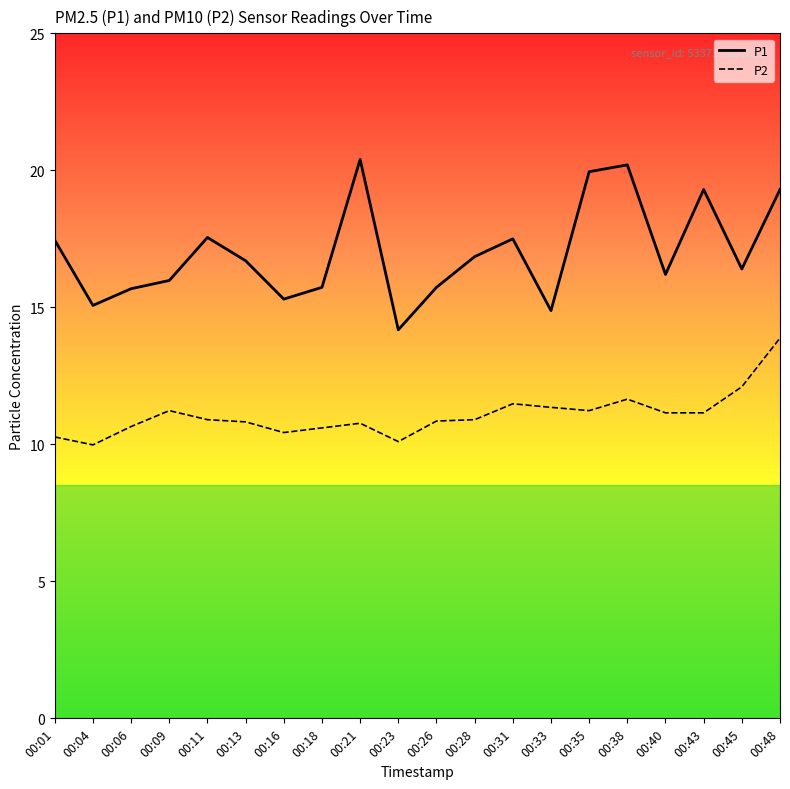

Rank the series at 00:45 from highest to lowest value.

P1, P2